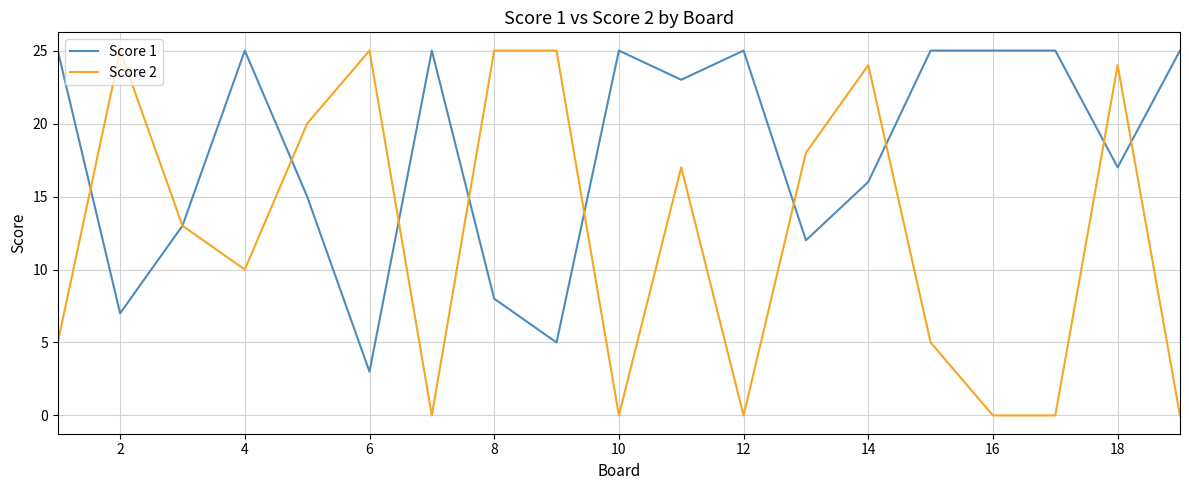

Which series has the largest total across all categories?

Score 1